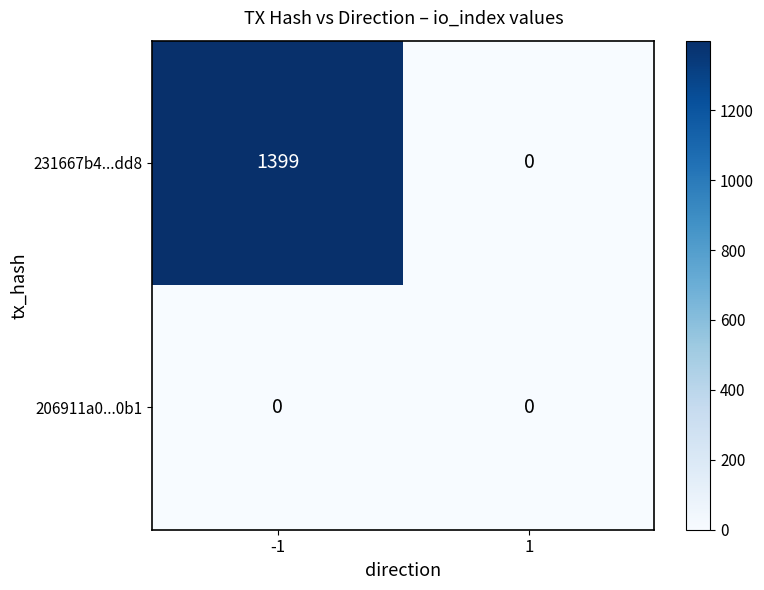

Which series changed the most between -1 and 1?

231667b4...dd8